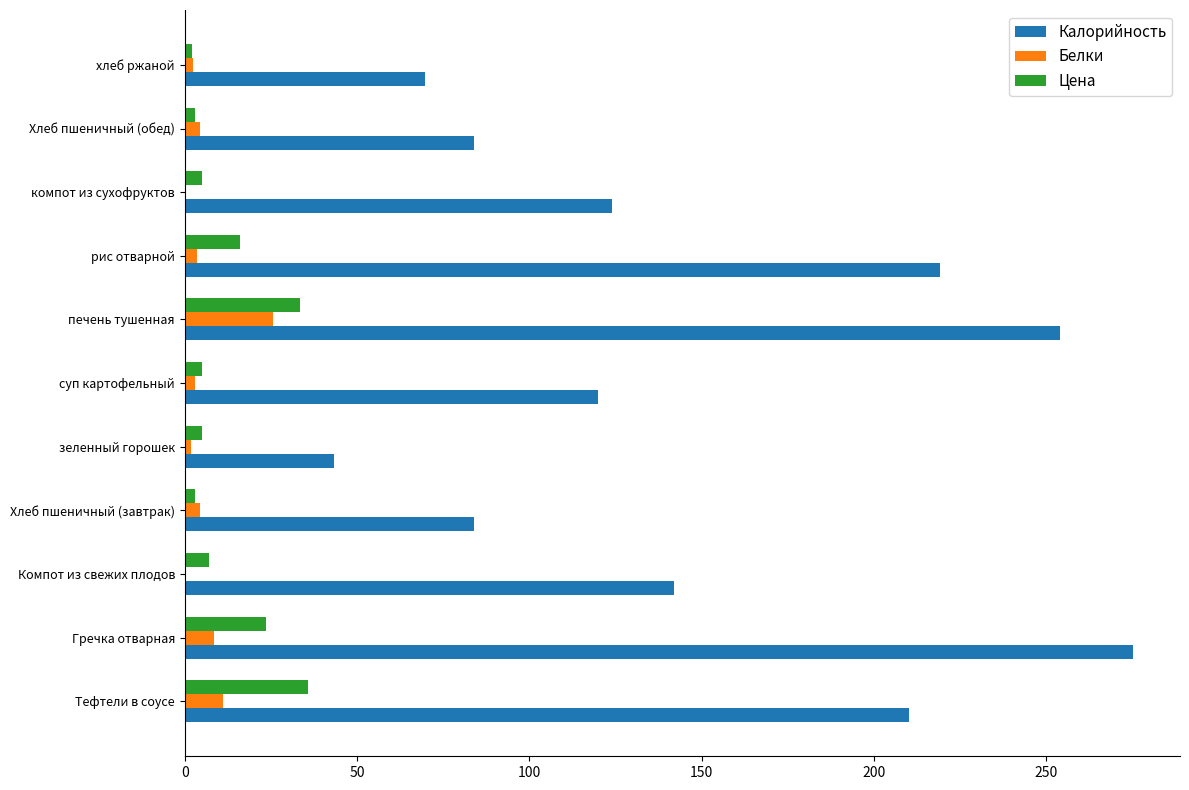

How many categories are shown in the chart?

11